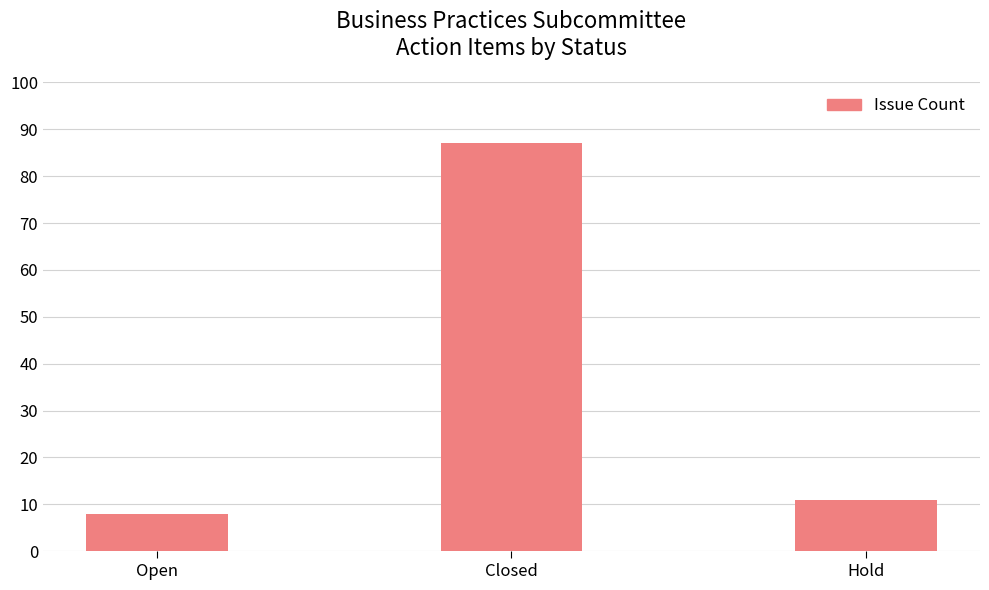

What is the label of the 3rd bar from the right?

Open